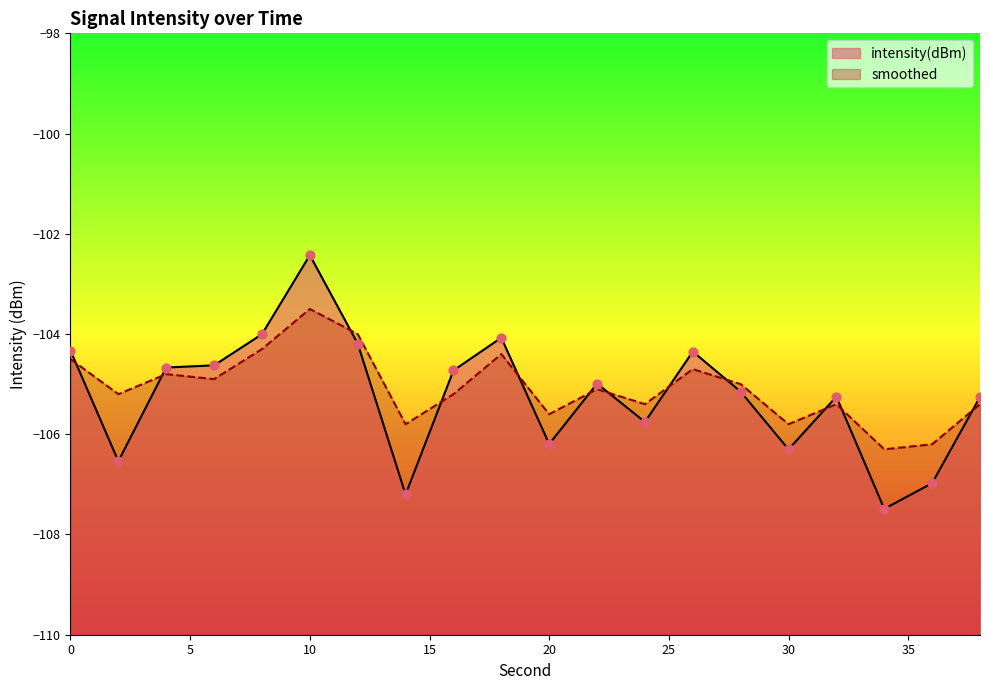

Which series has the largest Y range (max minus min)?

intensity(dBm)